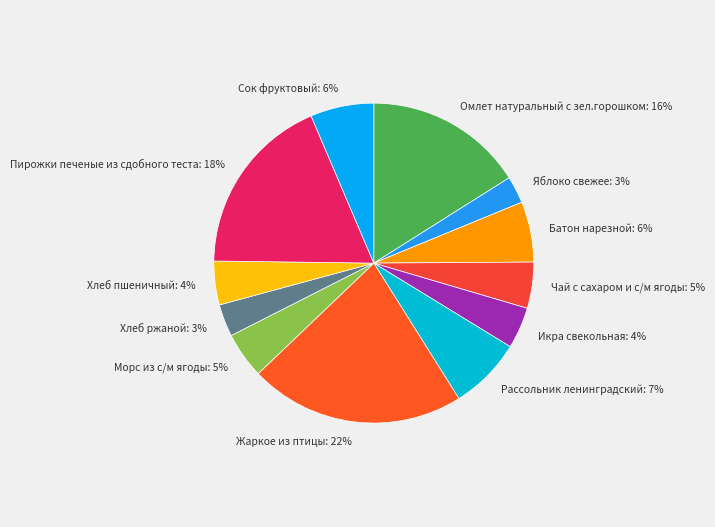

Which has a higher value, Чай с сахаром и с/м ягоды or Омлет натуральный с зел.горошком?

Омлет натуральный с зел.горошком